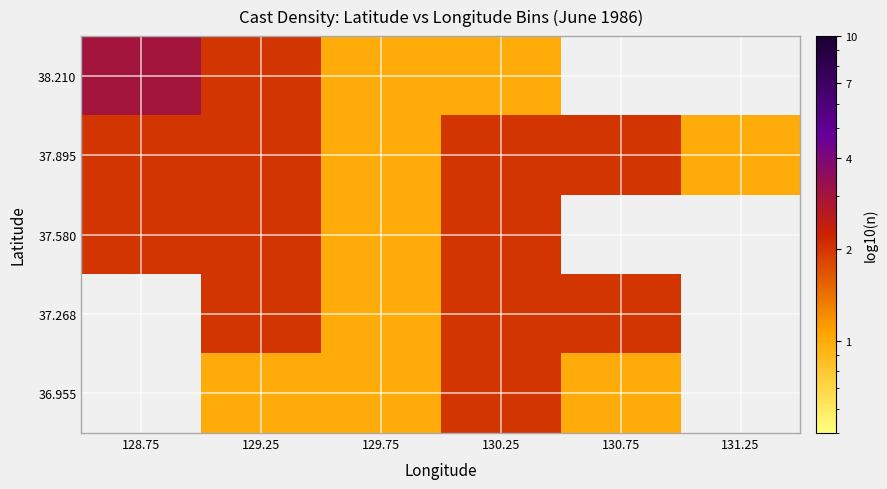

What is the minimum value shown in the chart?

1.0